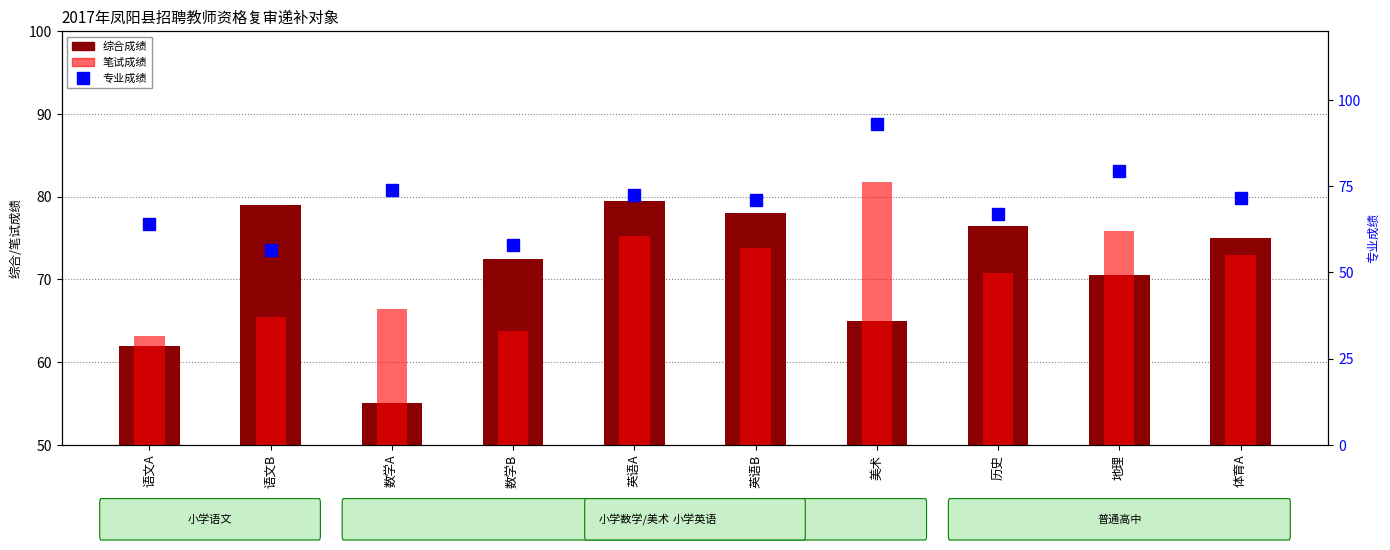

Is it true that 专业成绩 equals 40.0 at 英语A?

False